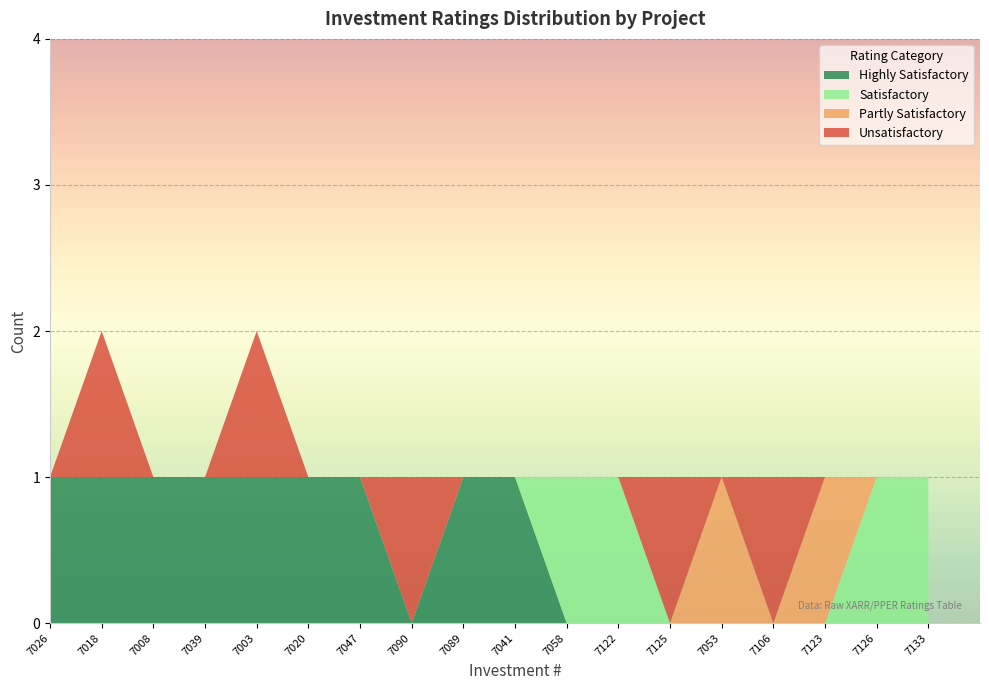

Reading left to right, what are all the values shown in this chart?

Unsatisfactory: 7026=0	7018=1	7008=0	7039=0	7003=1	7020=0	7047=0	7090=1	7089=0	7041=0	7058=0	7122=0	7125=1	7053=0	7106=1	7123=0	7126=0	7133=0
Partly Satisfactory: 7026=0	7018=0	7008=0	7039=0	7003=0	7020=0	7047=0	7090=0	7089=0	7041=0	7058=0	7122=0	7125=0	7053=1	7106=0	7123=1	7126=0	7133=0
Satisfactory: 7026=0	7018=0	7008=0	7039=0	7003=0	7020=0	7047=0	7090=0	7089=0	7041=0	7058=1	7122=1	7125=0	7053=0	7106=0	7123=0	7126=1	7133=1
Highly Satisfactory: 7026=1	7018=1	7008=1	7039=1	7003=1	7020=1	7047=1	7090=0	7089=1	7041=1	7058=0	7122=0	7125=0	7053=0	7106=0	7123=0	7126=0	7133=0